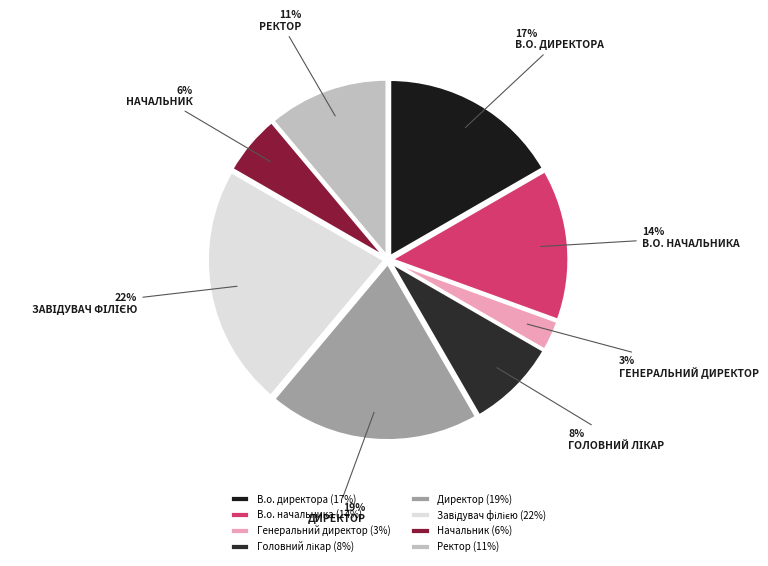

To the nearest percent, what is the difference between the largest and smallest slice percentages?

19%